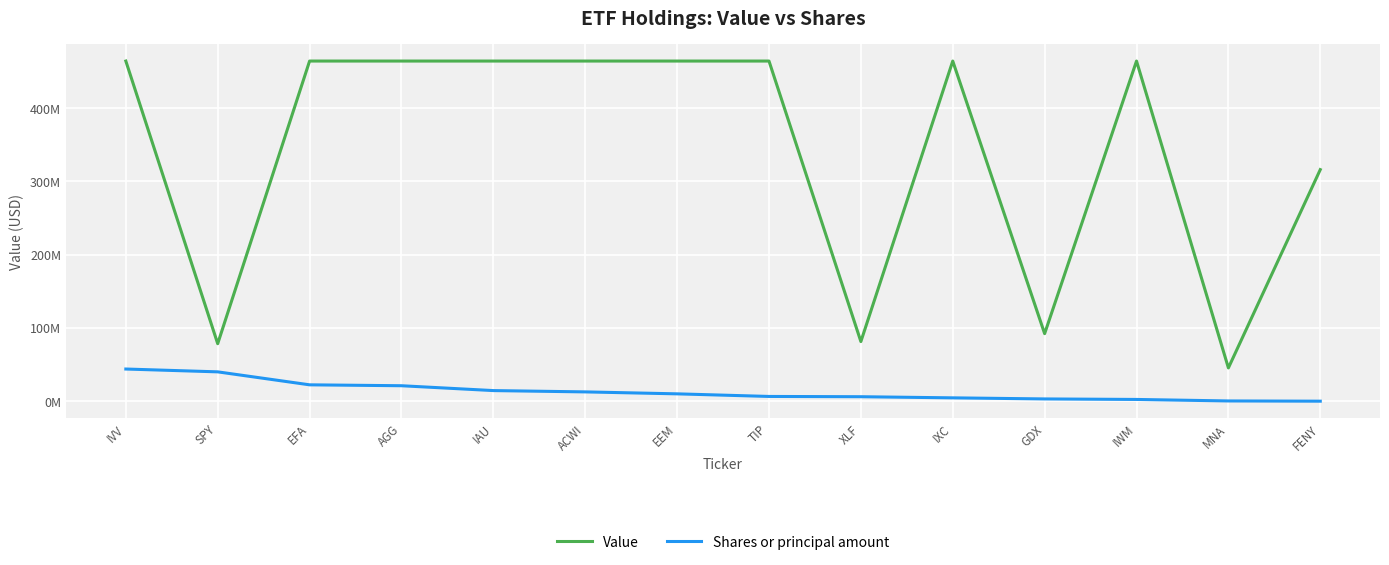

At which label does Shares or principal amount reach its minimum?

FENY